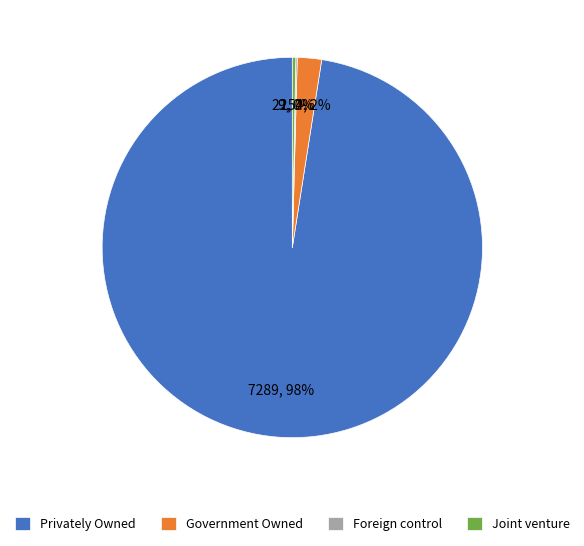

Which category accounts for the majority?

Privately Owned